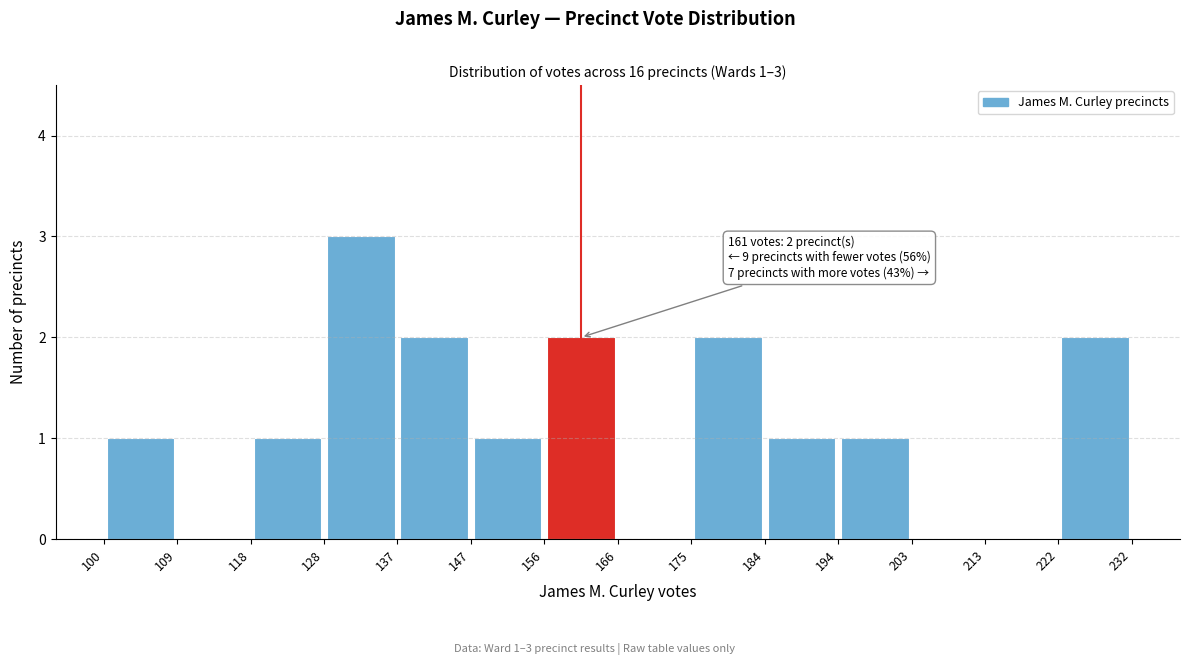

Over which range of the x-axis is the bar tallest?

128 to 137